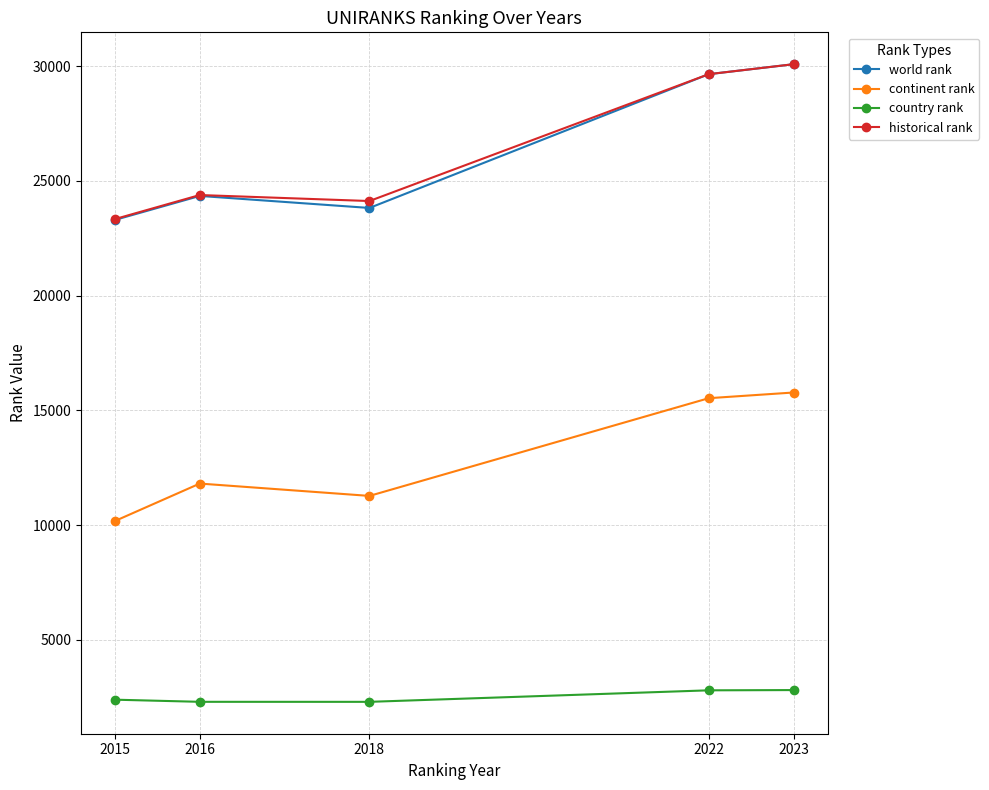

What are all the series names shown in the legend?

world rank, continent rank, country rank, historical rank